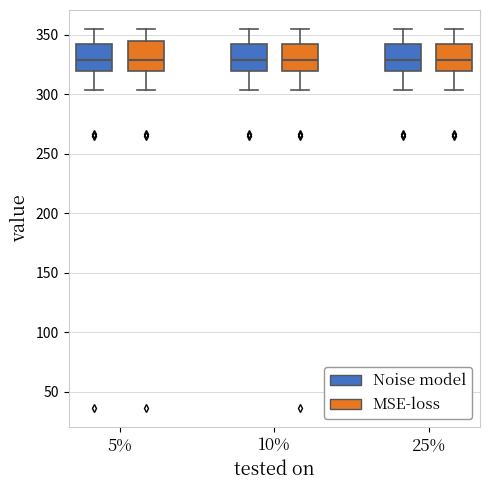

Reading left to right, read every box against the y-axis: the position of its median line, the range the box covers, and the ends of its whiskers. The values are not printed on the chart, so give them approximately, as read against the axis.

5% (Noise model): median 330, box 320 to 345, whiskers 305 to 355
5% (MSE-loss): median 330, box 320 to 345, whiskers 305 to 355
10% (Noise model): median 330, box 320 to 345, whiskers 305 to 355
10% (MSE-loss): median 330, box 320 to 345, whiskers 305 to 355
25% (Noise model): median 330, box 320 to 345, whiskers 305 to 355
25% (MSE-loss): median 330, box 320 to 345, whiskers 305 to 355